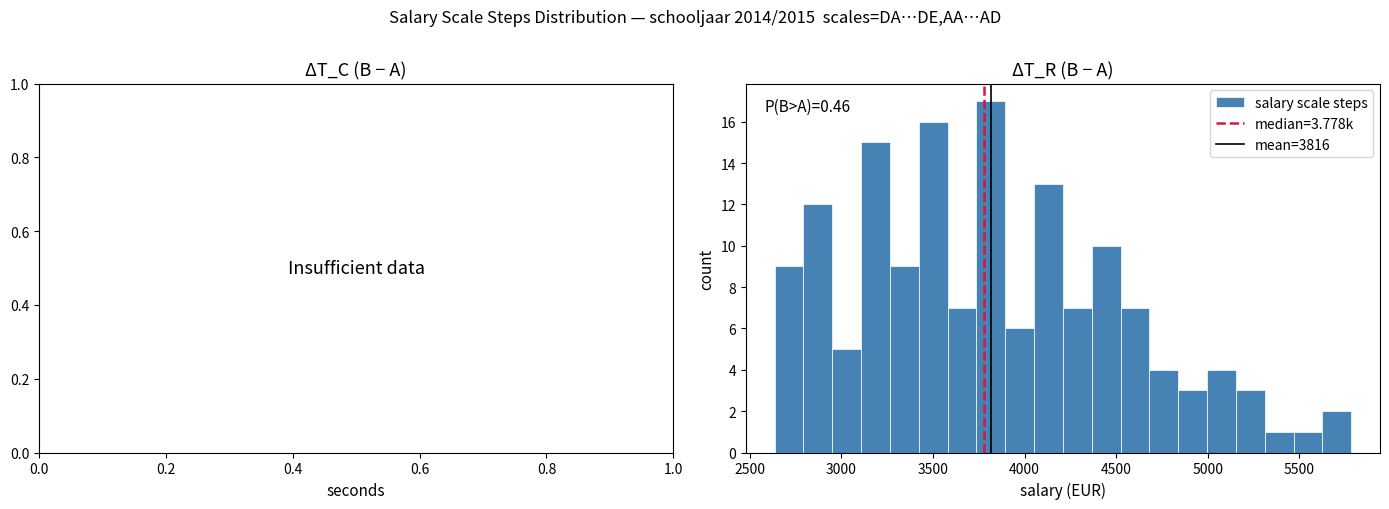

Around what value on the x-axis is the tallest bar? Give the approximate position of its centre, as read against the axis.

3800